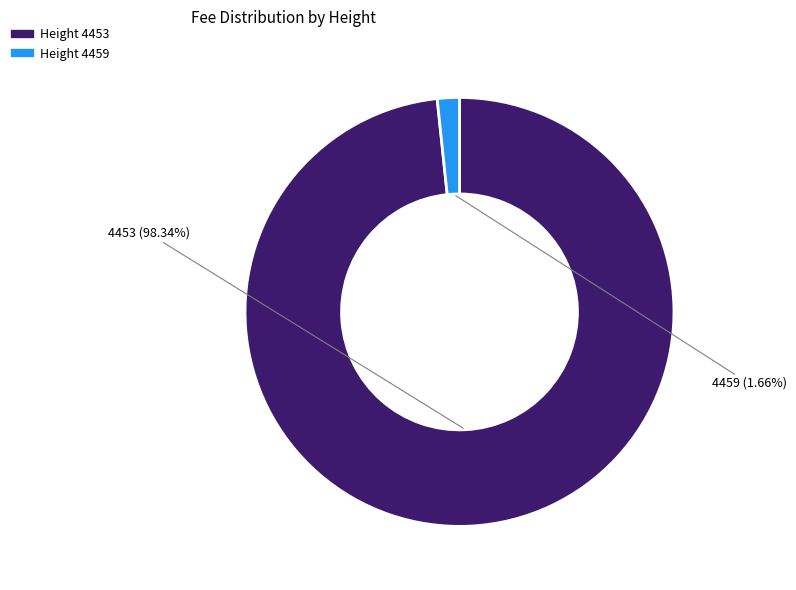

What is the majority slice?

4453